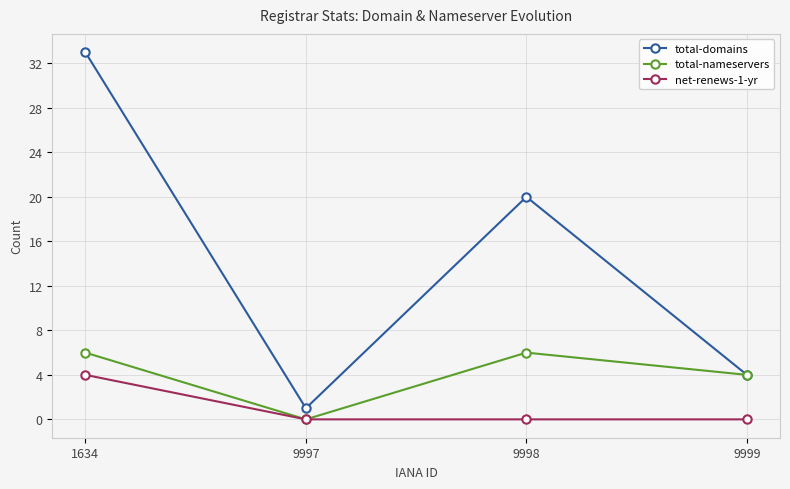

List the series in order of their overall mean, lowest first.

net-renews-1-yr, total-nameservers, total-domains